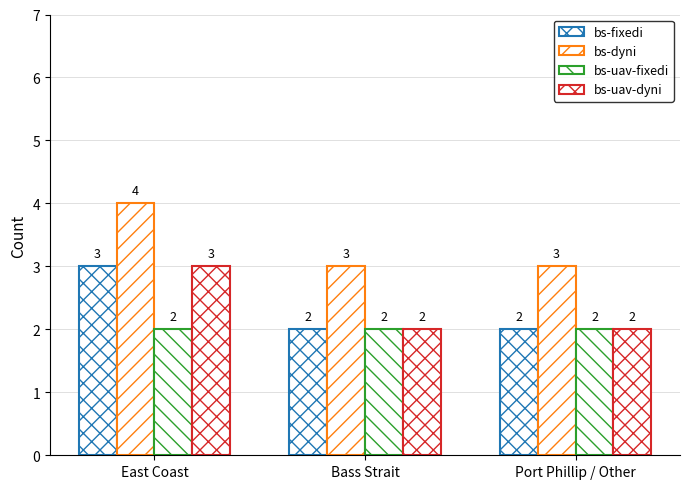

At how many categories does at least one series exceed 3?

1